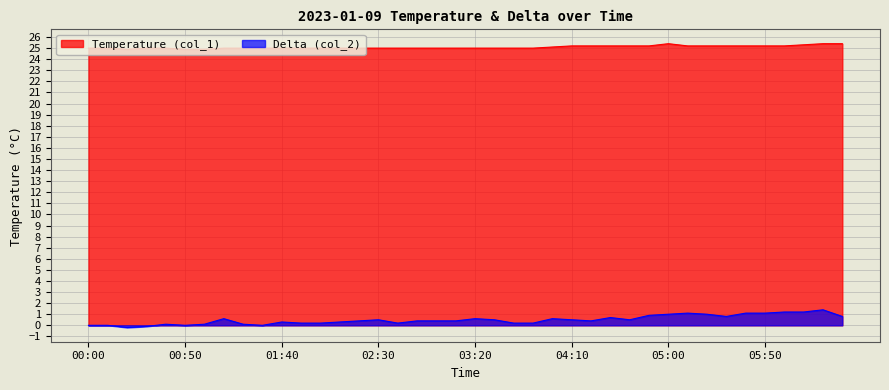

True or false: Temperature (col_1) and Delta (col_2) cross at least once.

False